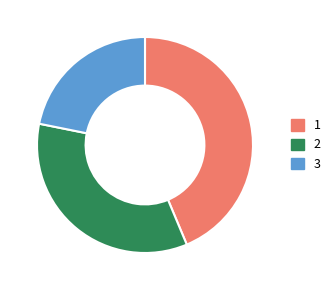

Is the sum of 3 and 2 greater than half?

Yes